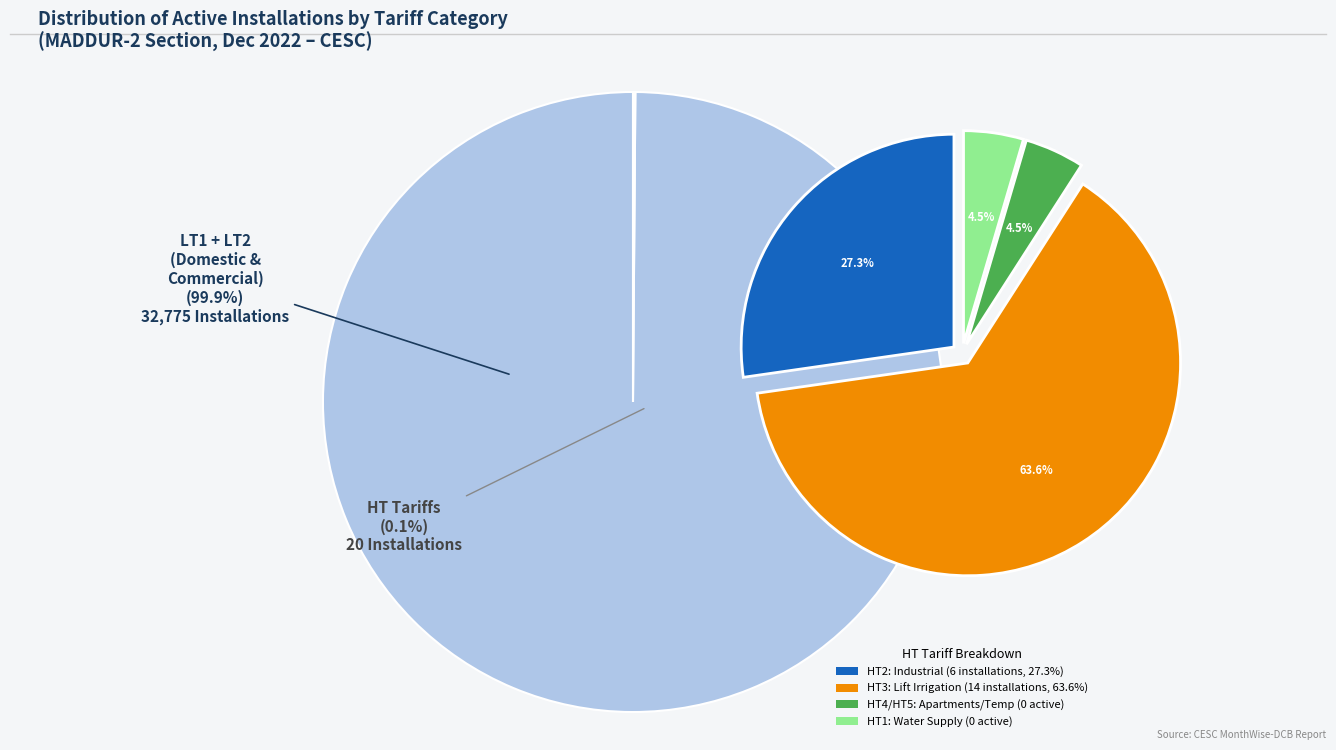

Count the number of slices in the pie.

6